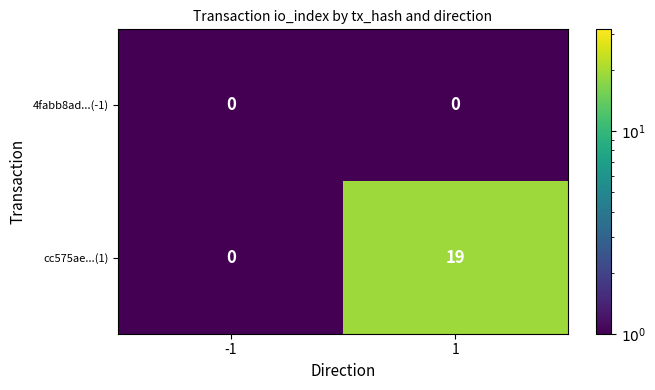

What is the smallest value displayed?

0